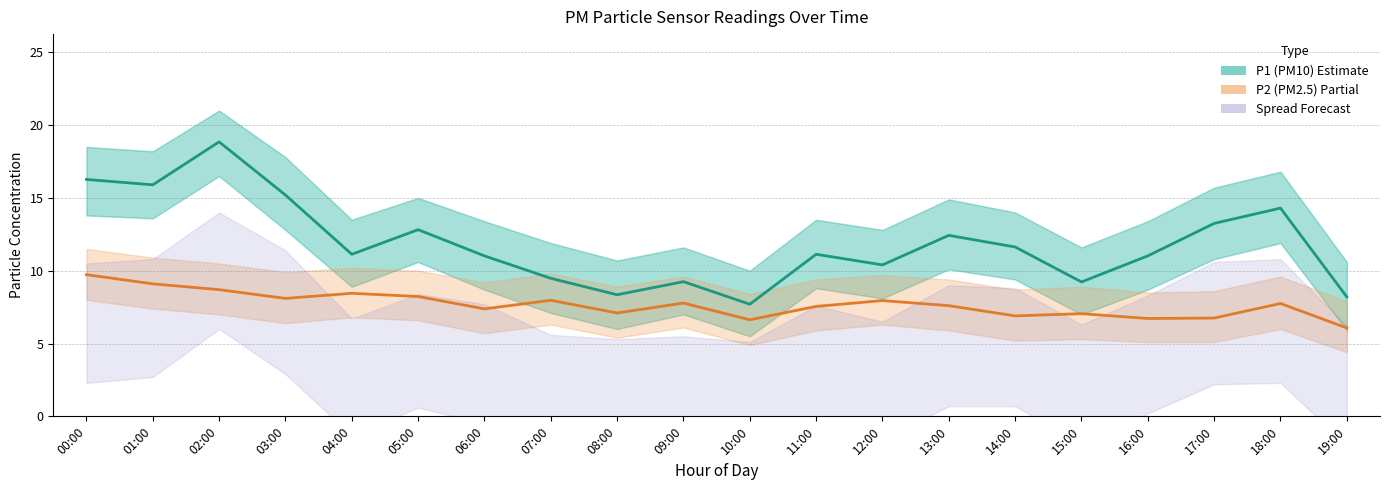

At which category does P1 (PM10) reach its first local peak?

02:00